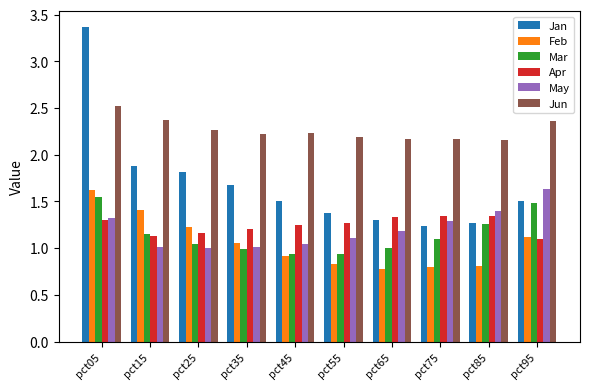

Which series has the largest range (max minus min)?

Jan